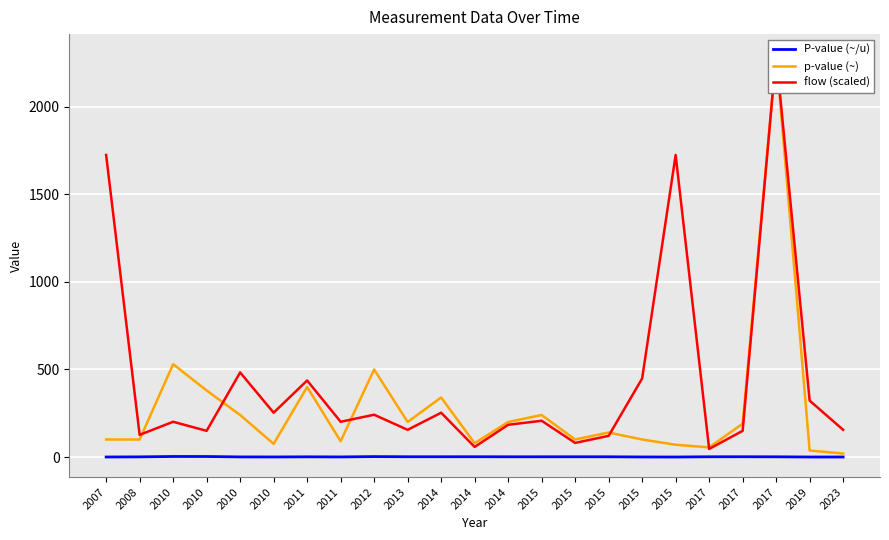

How many values in the P-value (~/u) series exceed 1?

14